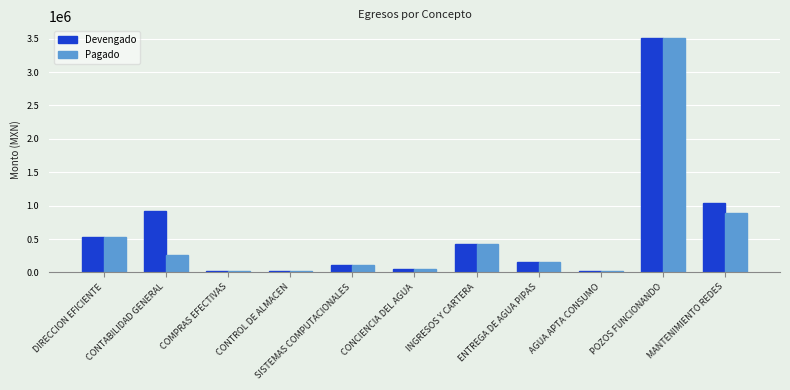

Which label corresponds to the largest value in the chart?

POZOS FUNCIONANDO